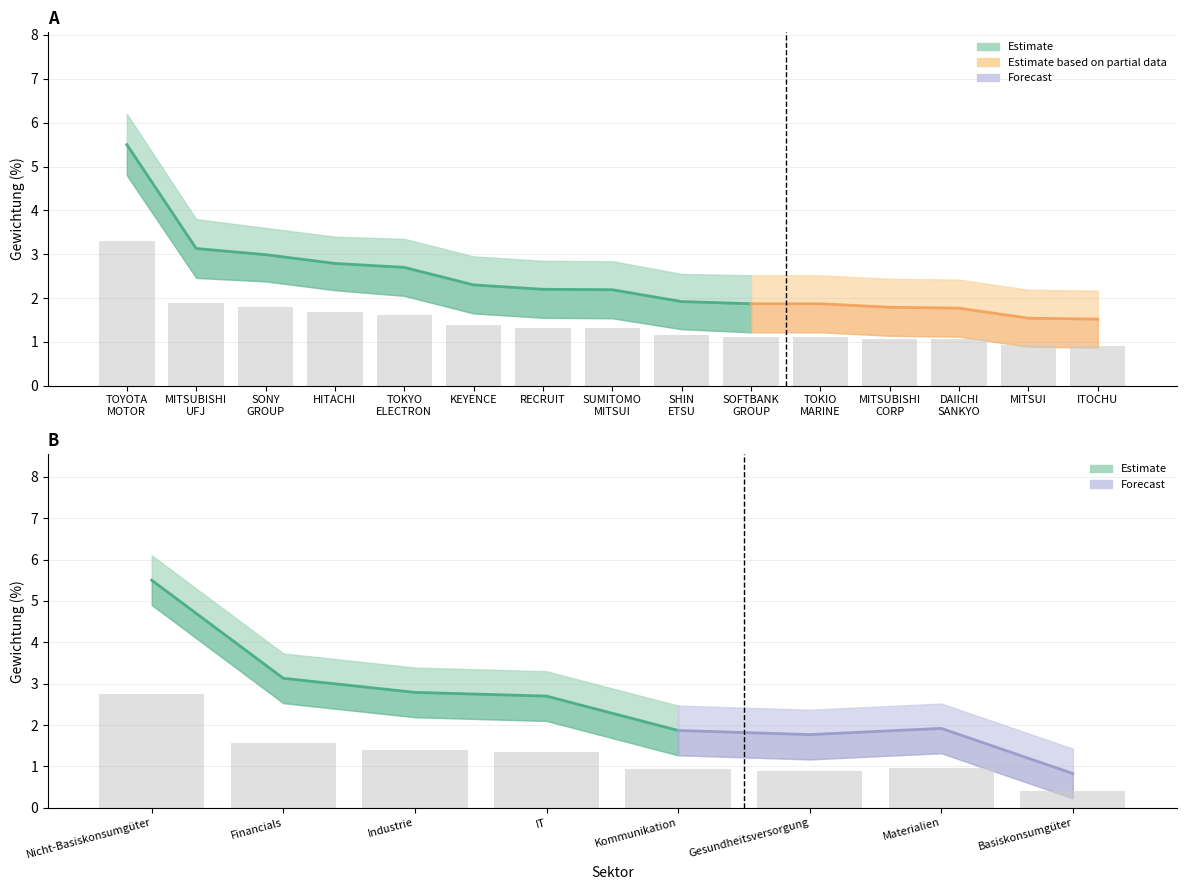

What is the average value?

1.3